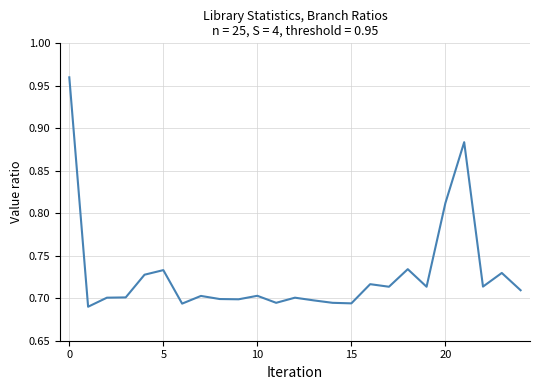

What is the difference between the maximum and minimum values?

0.3